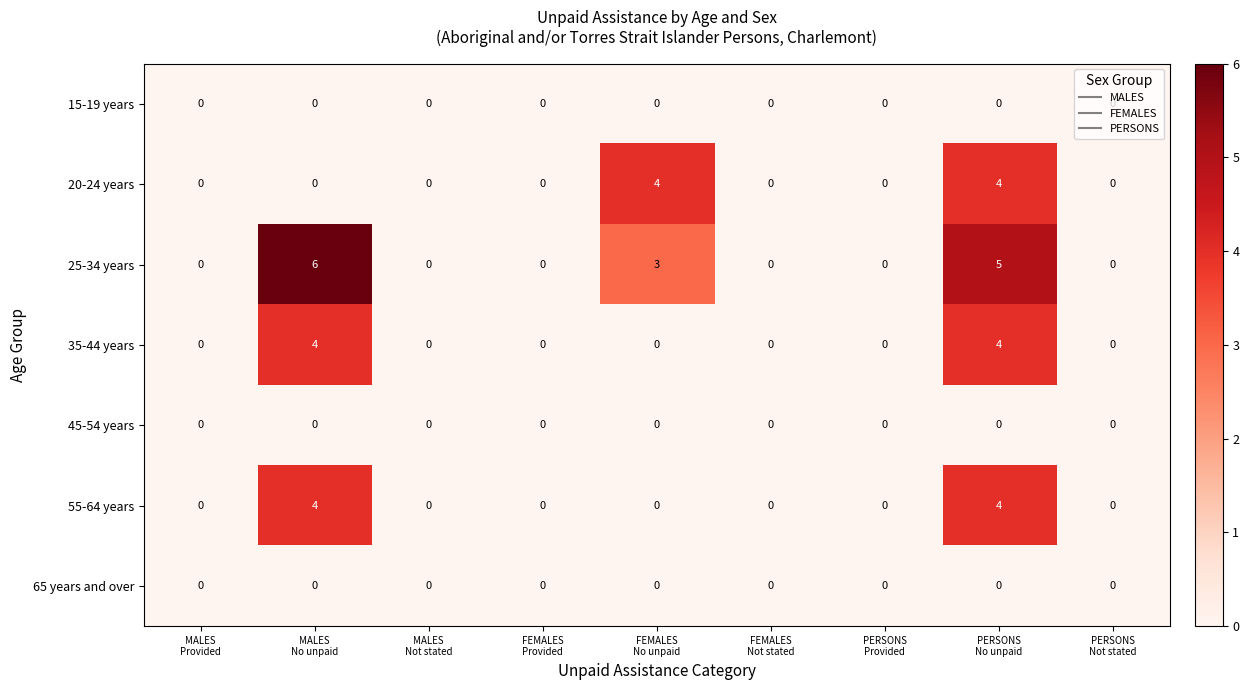

What is the highest value of the 55-64 years series?

4